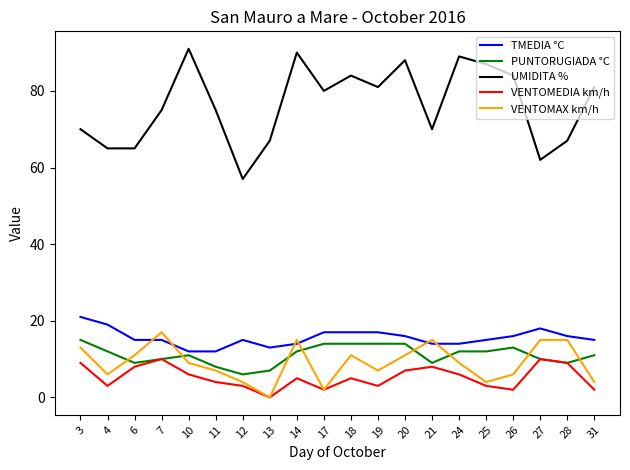

What is the minimum value for TMEDIA °C?

12